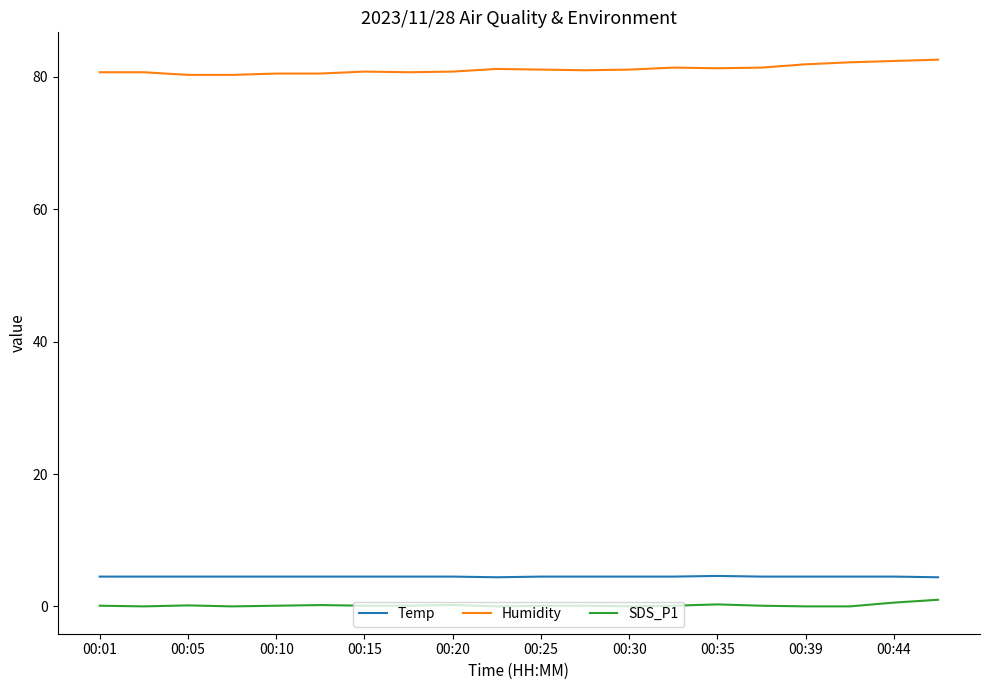

Which series has the largest total across all categories?

Humidity